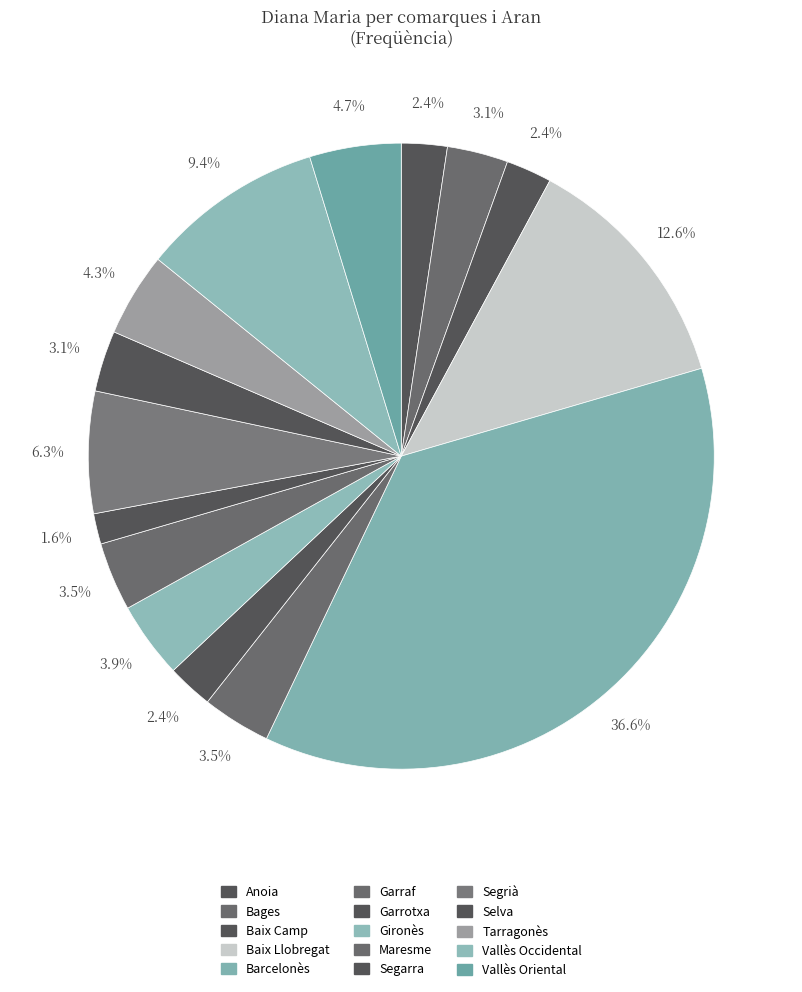

Count the number of slices in the pie.

15